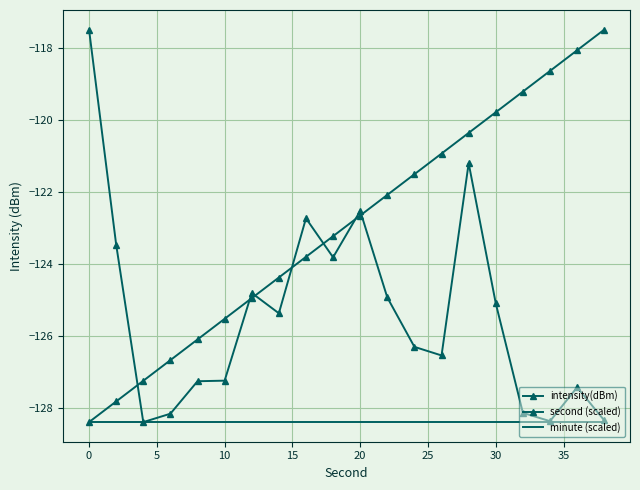

What is the difference between the maximum and second lowest values in the second (scaled) series?

10.3